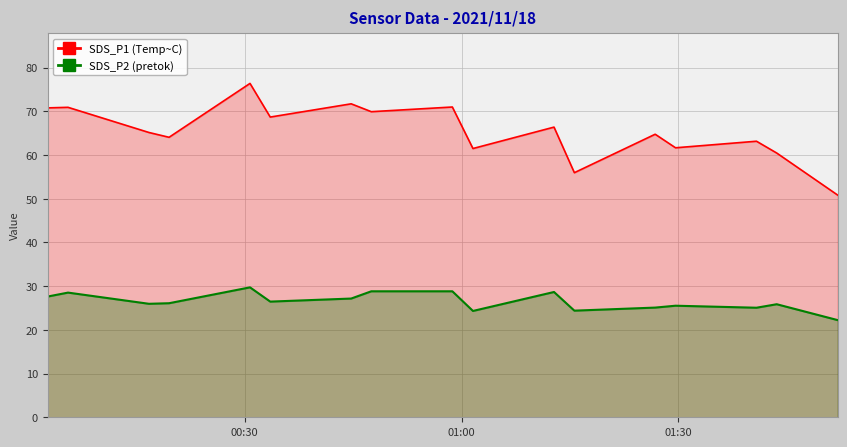

True or false: SDS_P1 (Temp~C) and SDS_P2 (pretok) cross at least once.

False